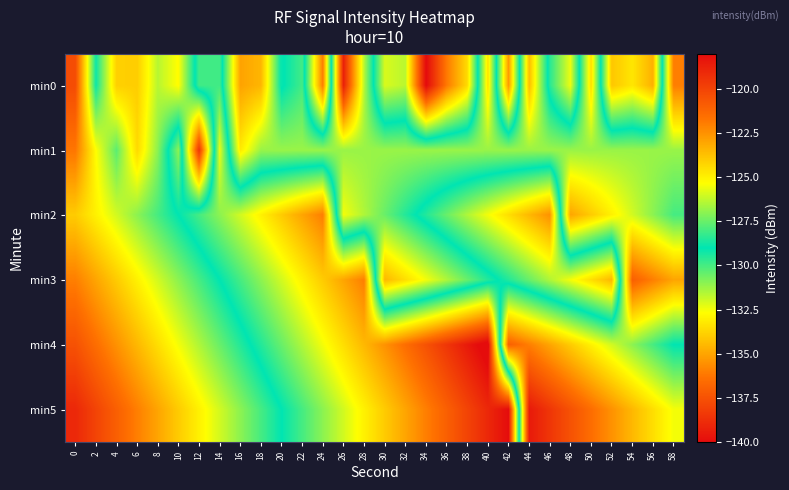

Reading left to right, list all the values displayed in this chart.

min0: 0=-120.3	2=-128.8	4=-124.1	6=-124.1	8=-126.4	10=-125.3	12=-129.9	14=-129.9	16=-122.9	18=-123.4	20=-129.1	22=-128.0	24=-136.1	26=-118.7	28=-126.4	30=-132.1	32=-131.6	34=-140.1	36=-136.2	38=-133.6	40=-124.6	42=-135.3	44=-123.6	46=-129.6	48=-132.4	50=-124.5	52=-134.1	54=-133.3	56=-134.7	58=-122.0
min1: 0=-121.8	2=-125.3	4=-127.7	6=-124.4	8=-127.0	10=-131.0	12=-119.4	14=-132.4	16=-124.8	18=-126.8	20=-126.8	22=-126.8	24=-126.8	26=-126.8	28=-126.8	30=-126.8	32=-126.8	34=-126.8	36=-126.8	38=-126.8	40=-126.8	42=-126.8	44=-126.8	46=-126.8	48=-126.8	50=-126.8	52=-126.8	54=-126.8	56=-126.8	58=-126.8
min2: 0=-124.0	2=-125.0	4=-126.0	6=-127.0	8=-128.0	10=-129.0	12=-130.0	14=-131.0	16=-132.0	18=-133.0	20=-134.0	22=-135.0	24=-136.0	26=-125.5	28=-126.5	30=-127.5	32=-128.5	34=-129.5	36=-130.5	38=-131.5	40=-132.5	42=-133.5	44=-134.5	46=-135.5	48=-123.0	50=-124.0	52=-125.0	54=-126.0	56=-127.0	58=-128.0
min3: 0=-122.0	2=-123.0	4=-124.0	6=-125.0	8=-126.0	10=-127.0	12=-128.0	14=-129.0	16=-130.0	18=-131.0	20=-132.0	22=-133.0	24=-134.0	26=-135.0	28=-136.0	30=-123.5	32=-124.5	34=-125.5	36=-126.5	38=-127.5	40=-128.5	42=-129.5	44=-130.5	46=-131.5	48=-132.5	50=-133.5	52=-134.5	54=-121.0	56=-122.0	58=-123.0
min4: 0=-120.5	2=-121.5	4=-122.5	6=-123.5	8=-124.5	10=-125.5	12=-126.5	14=-127.5	16=-128.5	18=-129.5	20=-130.5	22=-131.5	24=-132.5	26=-133.5	28=-134.5	30=-135.5	32=-136.5	34=-137.5	36=-138.5	38=-139.5	40=-140.5	42=-121.0	44=-122.0	46=-123.0	48=-124.0	50=-125.0	52=-126.0	54=-127.0	56=-128.0	58=-129.0
min5: 0=-119.0	2=-120.0	4=-121.0	6=-122.0	8=-123.0	10=-124.0	12=-125.0	14=-126.0	16=-127.0	18=-128.0	20=-129.0	22=-130.0	24=-131.0	26=-132.0	28=-133.0	30=-134.0	32=-135.0	34=-136.0	36=-137.0	38=-138.0	40=-139.0	42=-140.0	44=-118.5	46=-119.5	48=-120.5	50=-121.5	52=-122.5	54=-123.5	56=-124.5	58=-125.5